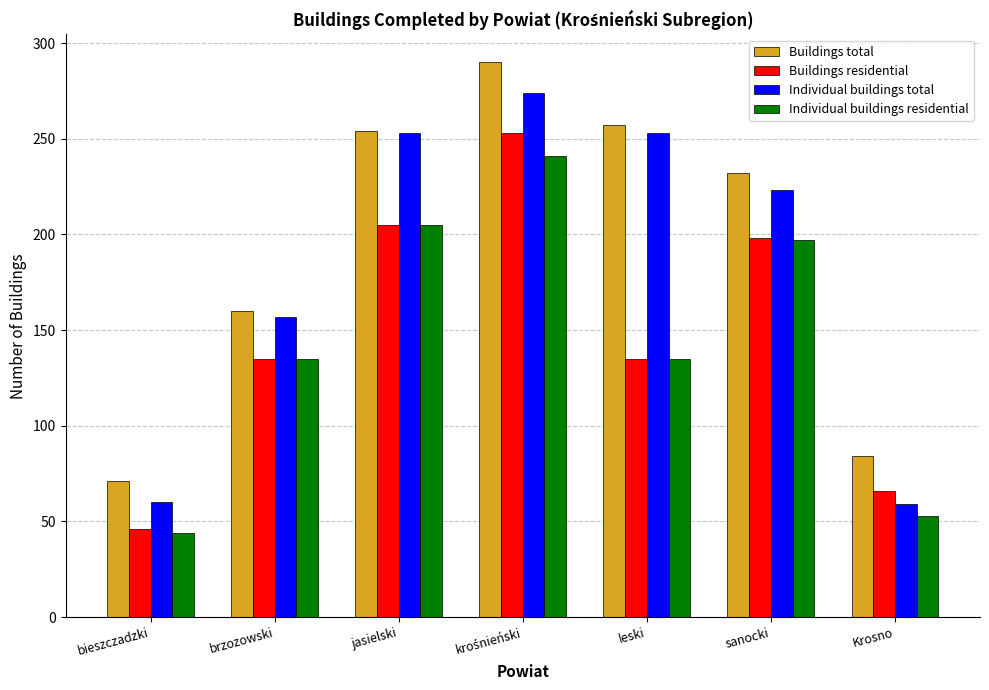

What is the total value across all series at jasielski?

917